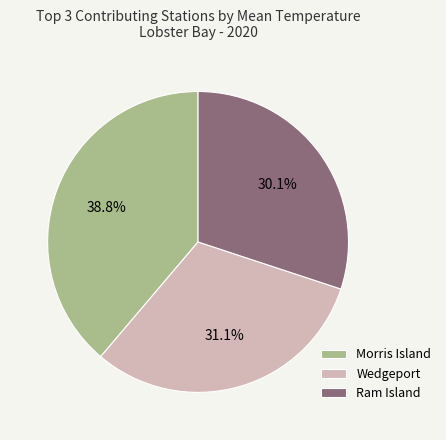

What is the ratio of the value at Morris Island to the value at Wedgeport?

1.2